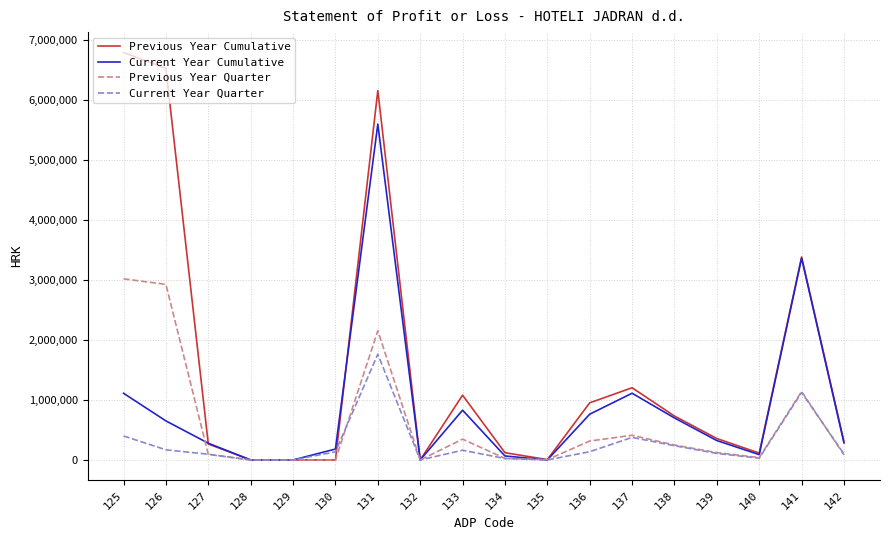

What are all the series names shown in the legend?

Previous Year Cumulative, Current Year Cumulative, Previous Year Quarter, Current Year Quarter